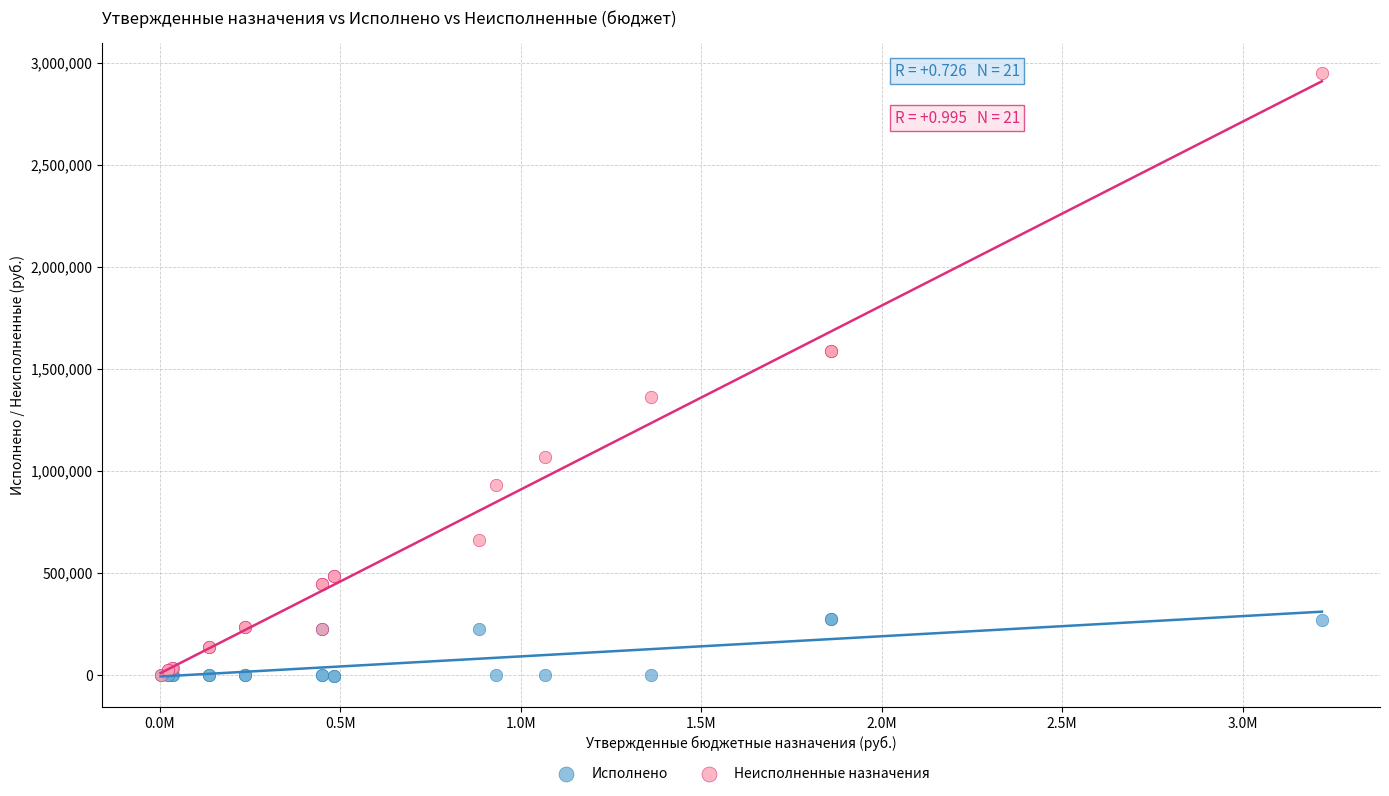

Which series contains the highest Y value?

Неисполненные назначения